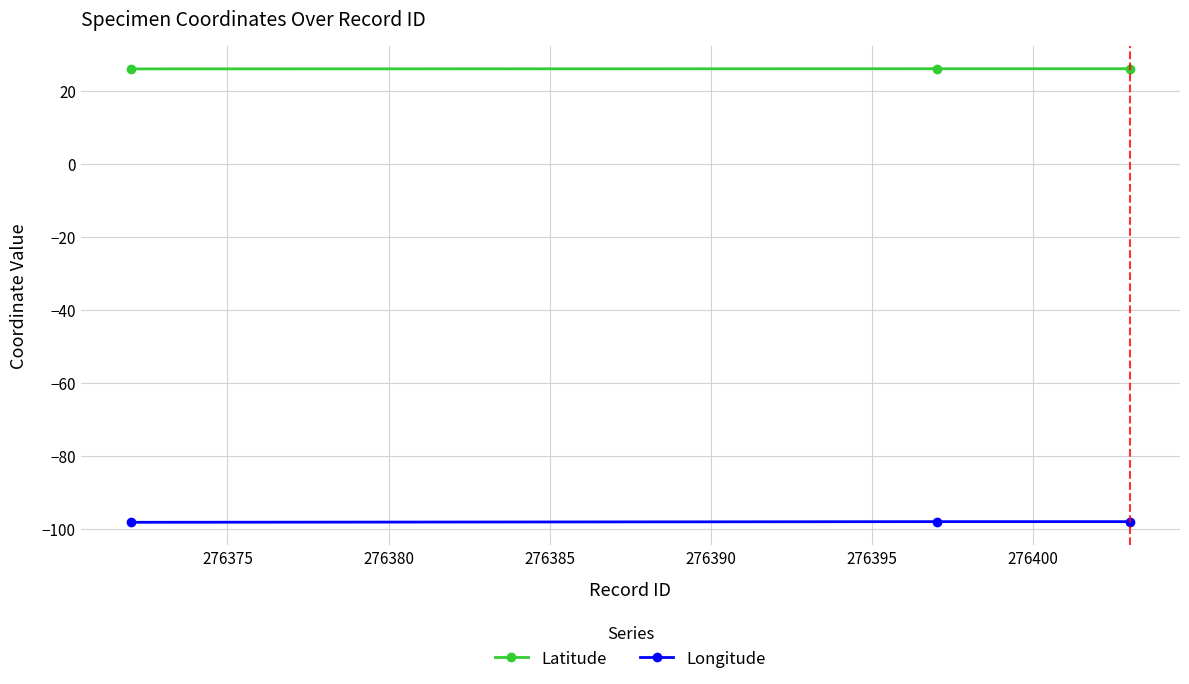

What is the greatest value displayed?

26.1